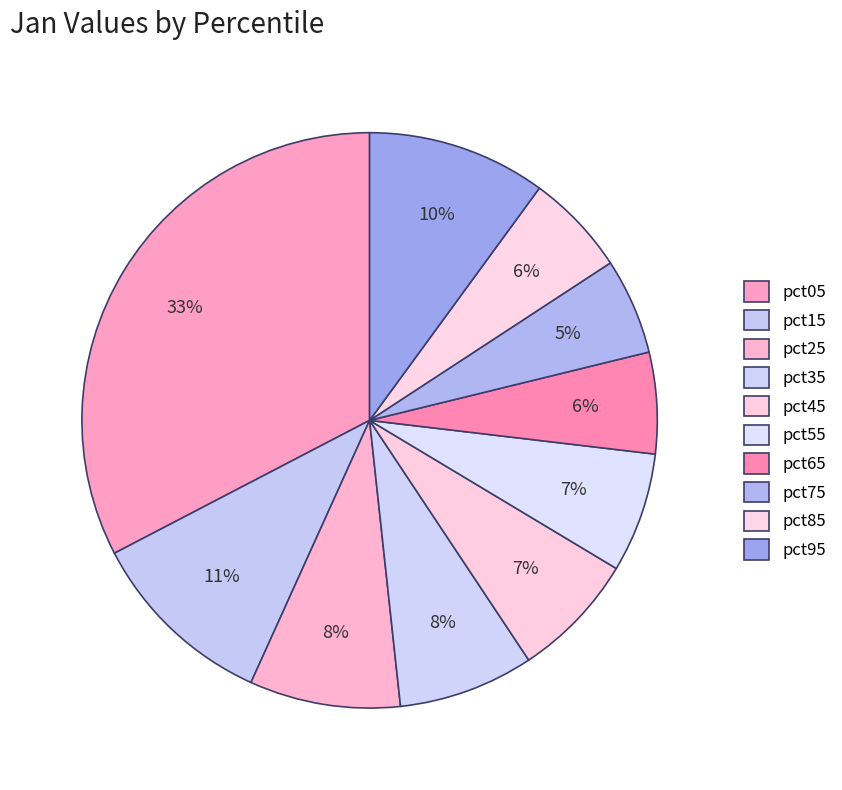

Count the number of slices in the pie.

10